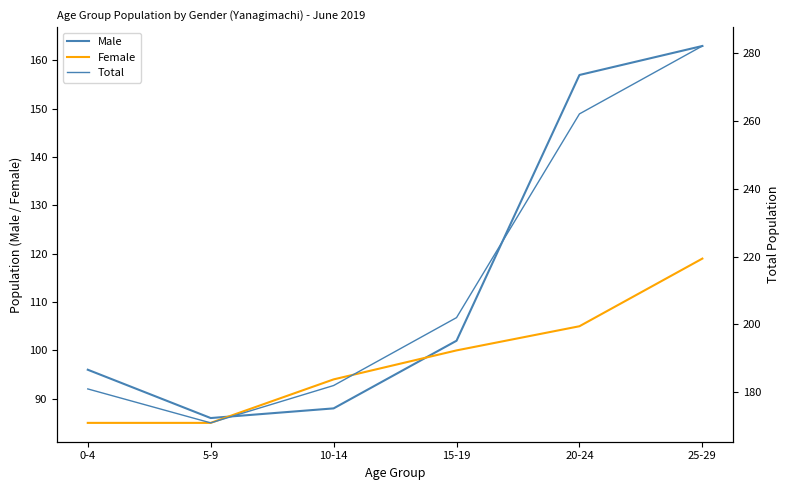

True or false: Total and Female cross at least once.

False